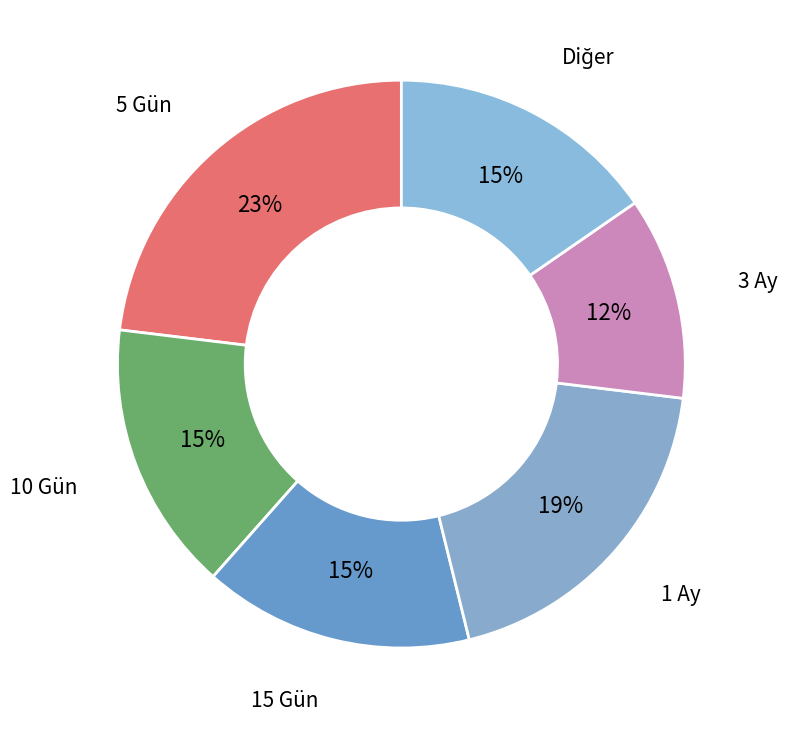

Is there any slice that represents more than half of the pie?

No